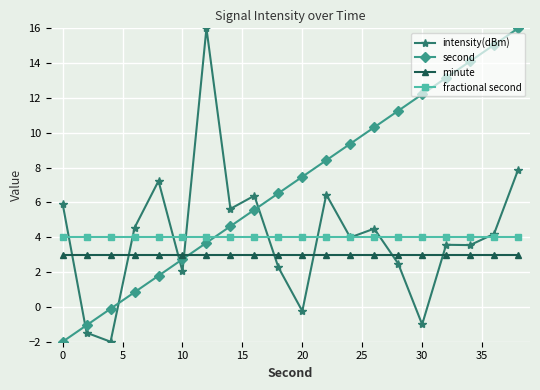

What is the value of the intensity(dBm) point at the 16th from the left?

-1.0